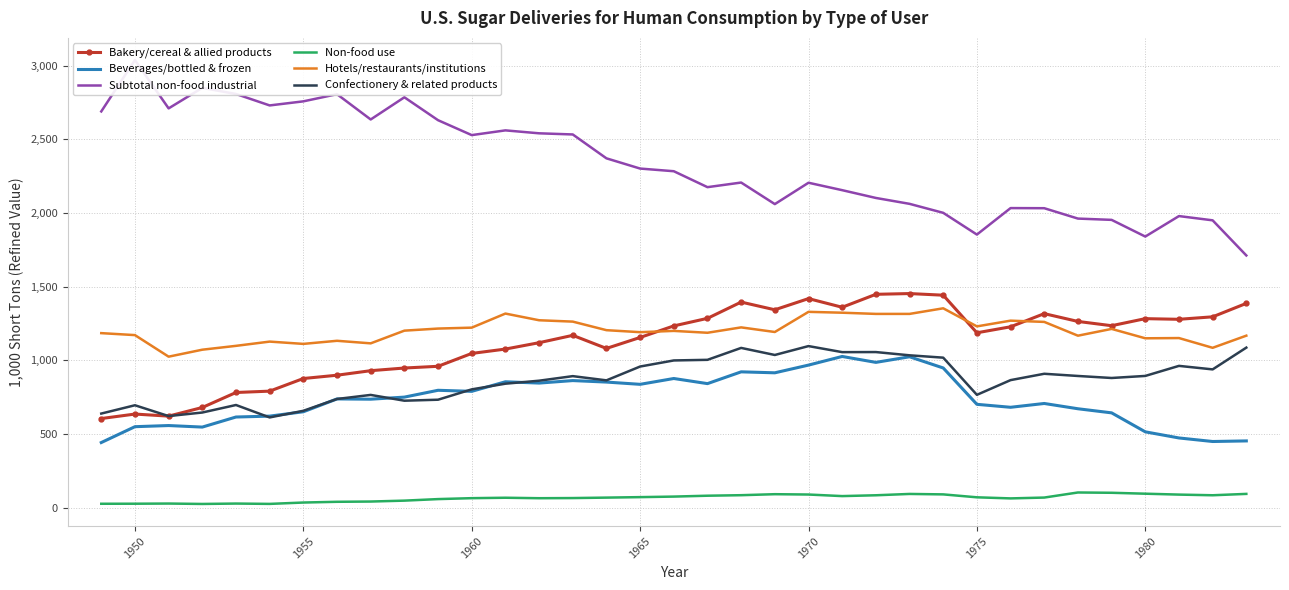

True or false: Beverages/bottled & frozen has more than 0 interior local peaks.

True